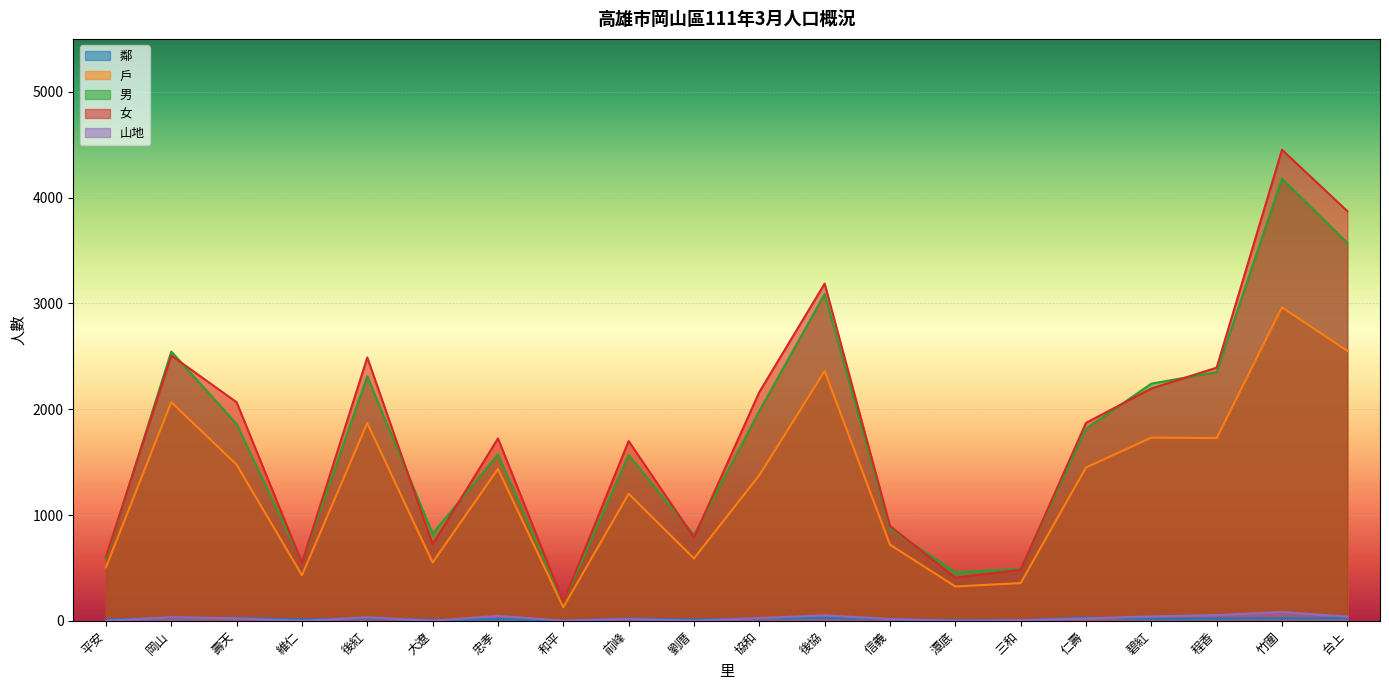

What is the value of the 女 point at the 20th from the left?

3872